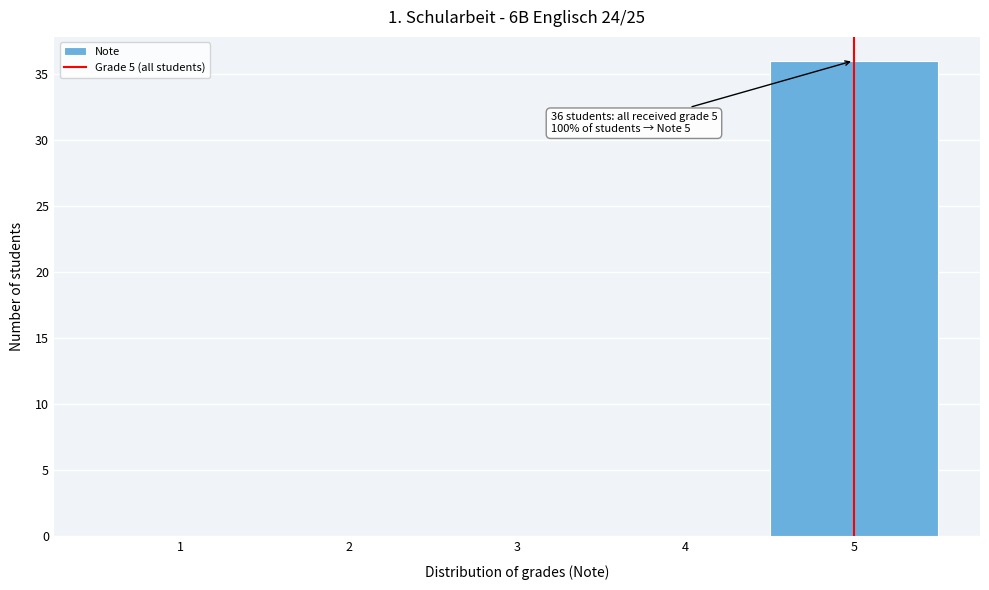

Which range on the x-axis has the tallest bar?

4.5 to 5.5